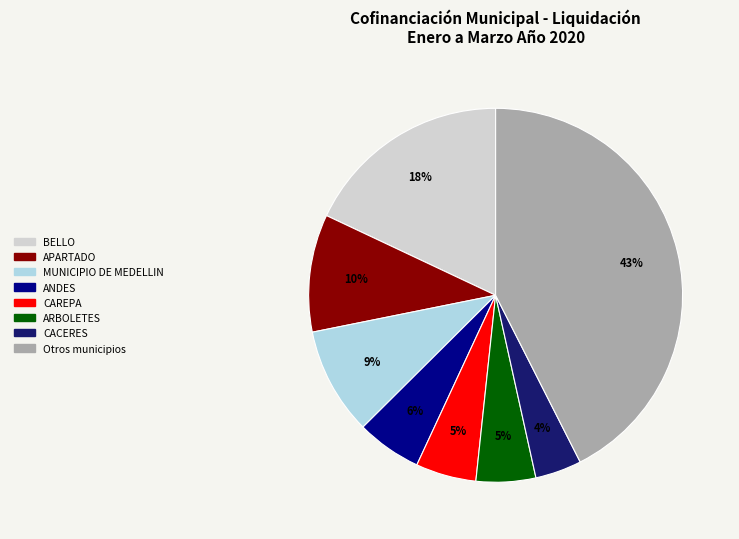

Is there any slice that represents more than half of the pie?

No